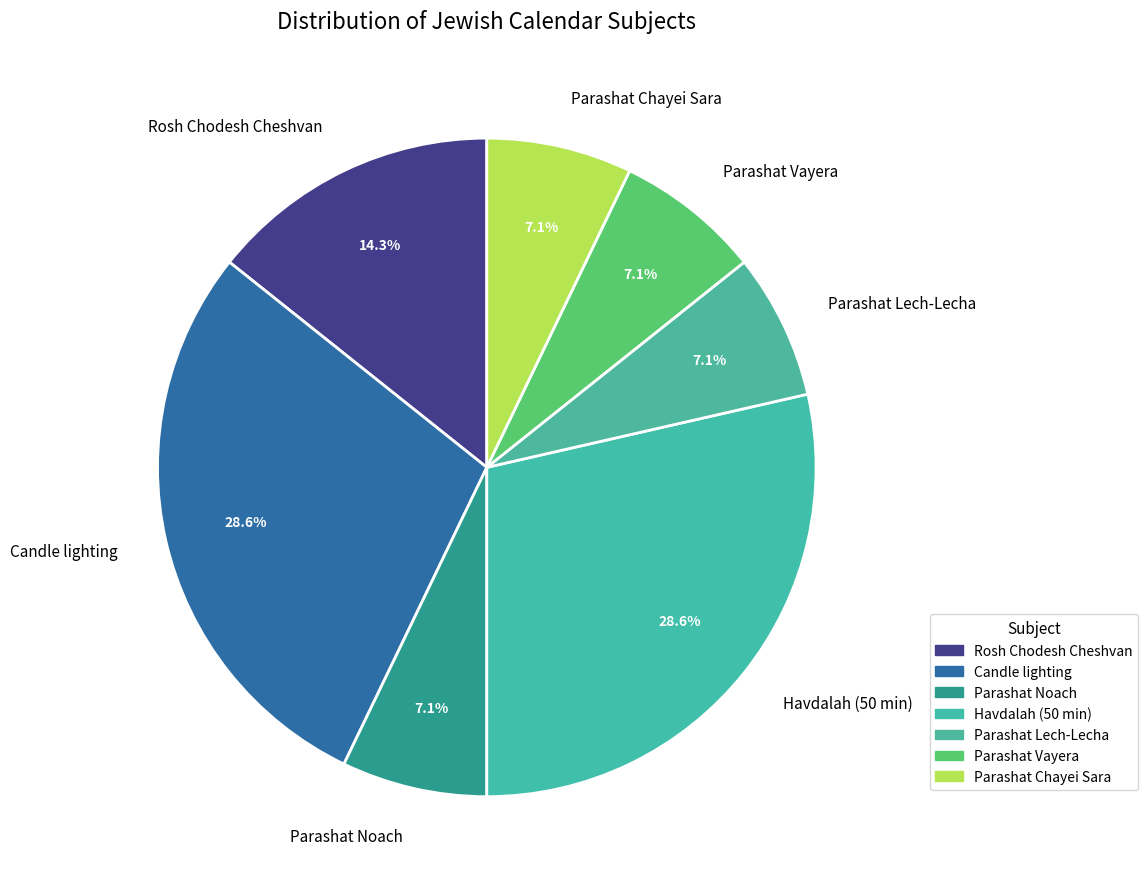

Combined, do Havdalah (50 min) and Parashat Noach account for over 50%?

No